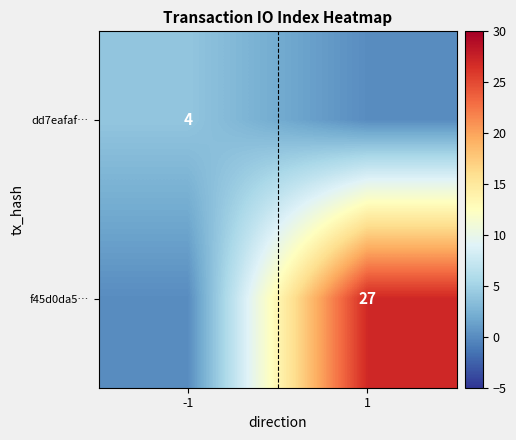

At how many categories does at least one series exceed 10?

1